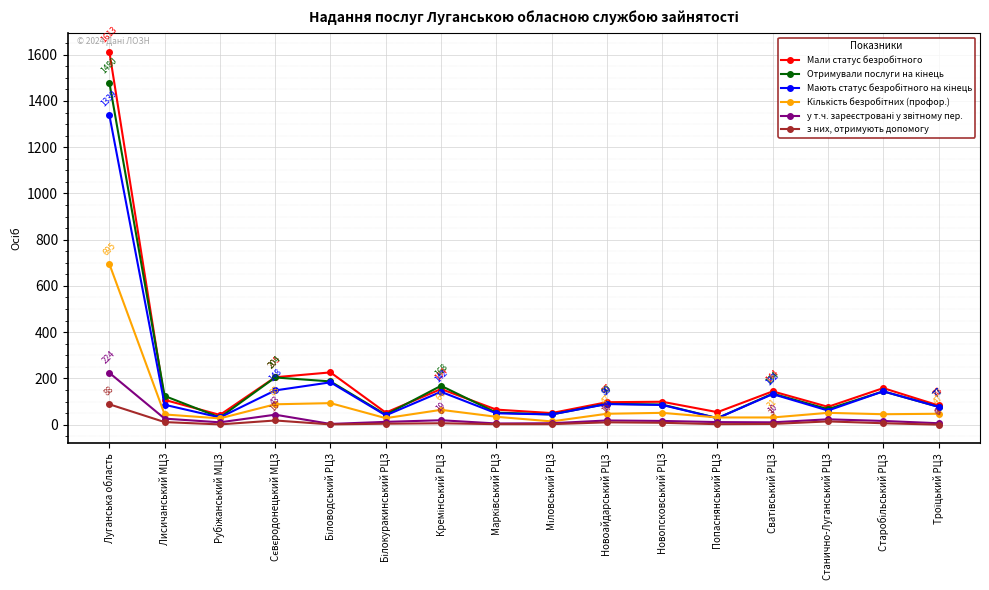

At how many categories does at least one series exceed 274?

1